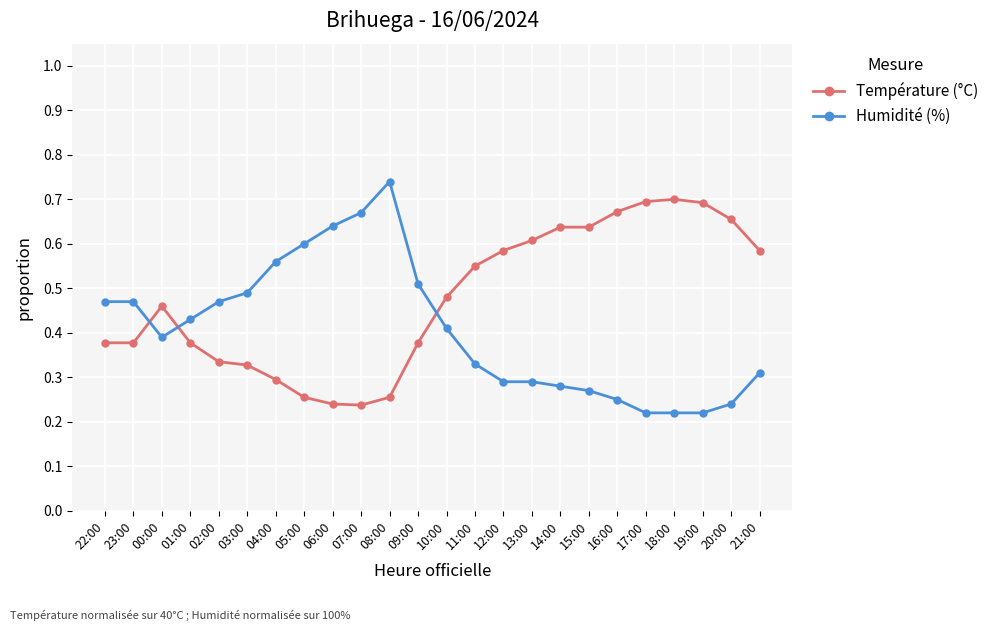

Which category has the highest value across all series?

08:00